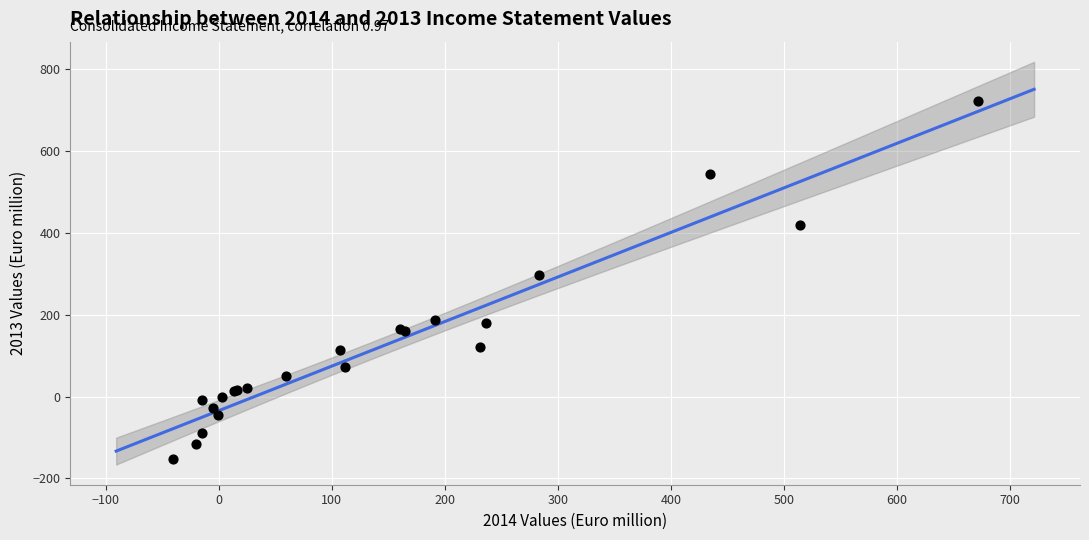

What Y value in the scatter plot is closest to 285?

296.3